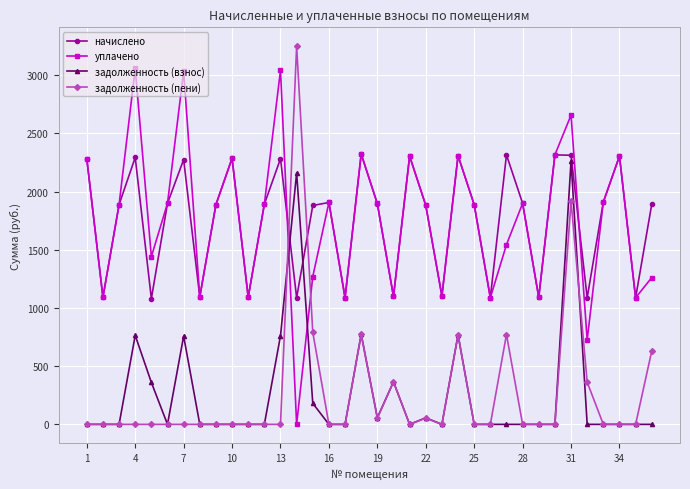

How many times do задолженность (взнос) and начислено cross each other?

2